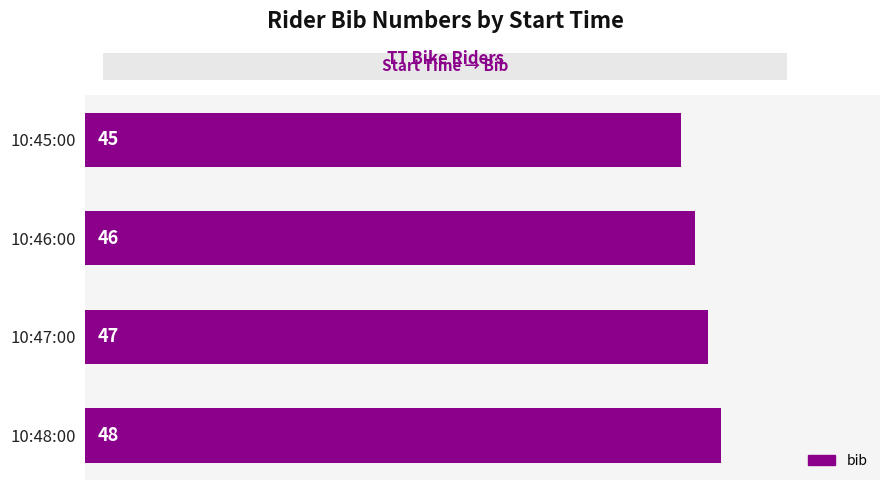

Is it true that the value at 10:46:00 is 16?

False